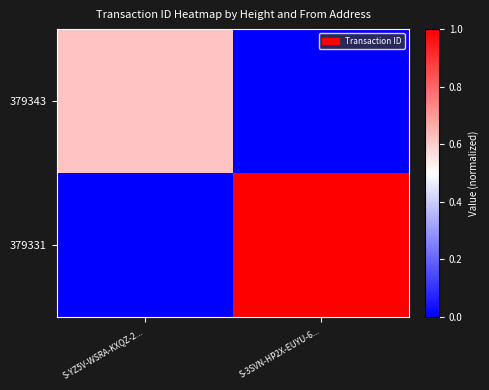

What is the difference between the highest and lowest values at S-YZ5V-WSRA-KXQZ-2...?

0.6